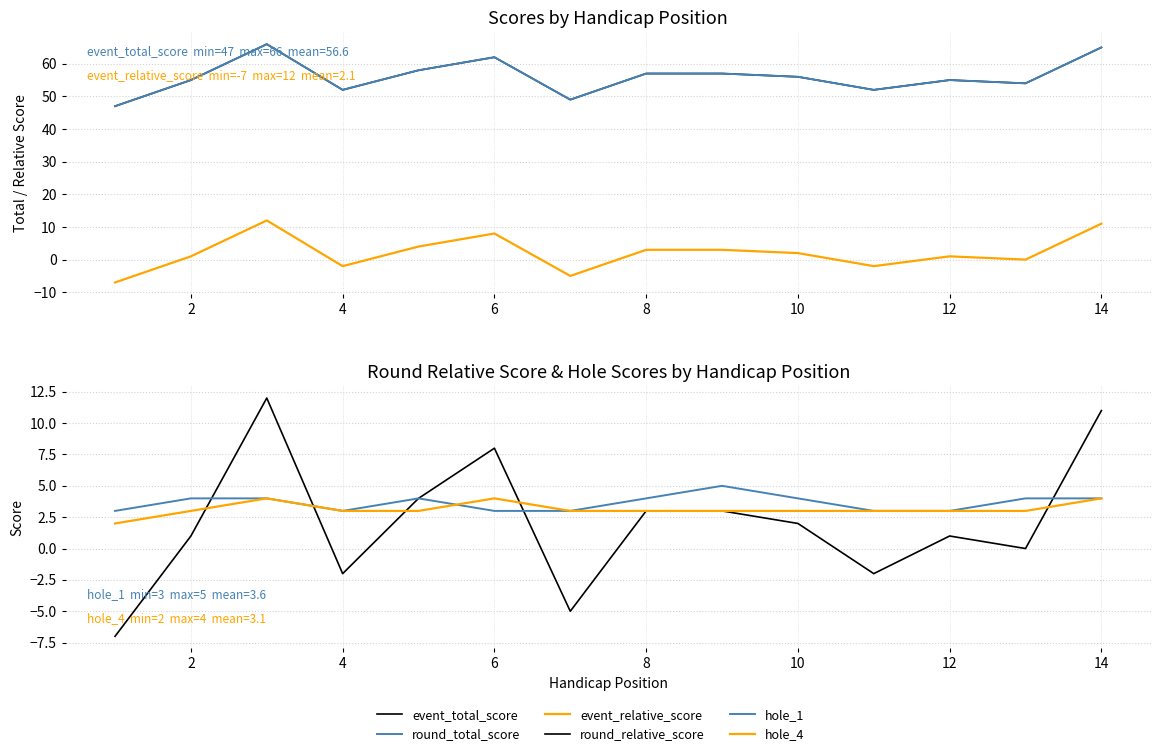

What is the sum of all hole_1 values?

51